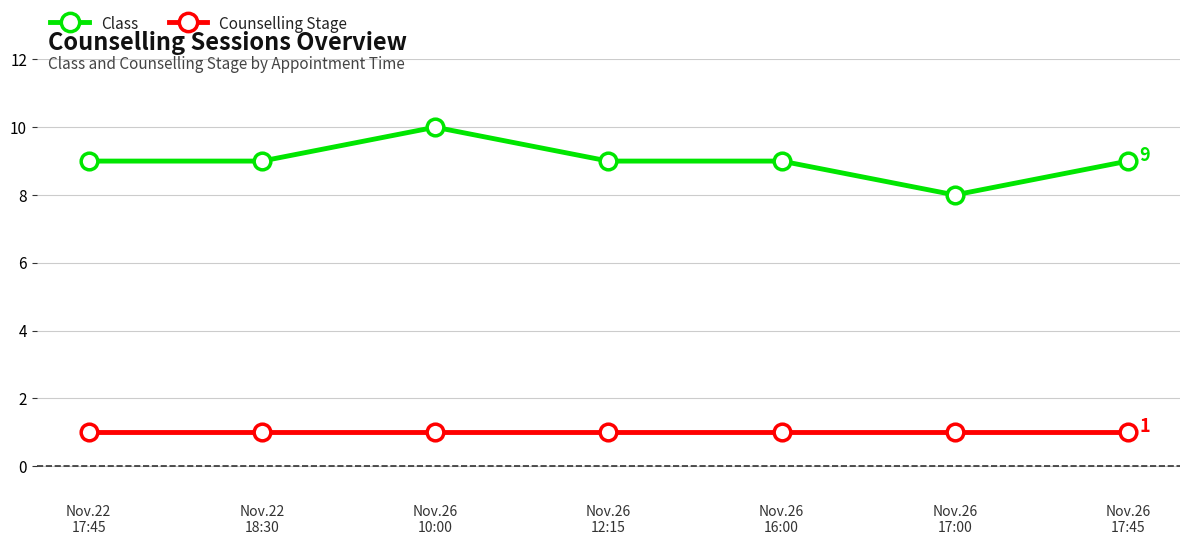

Which series has the widest spread of values?

Class